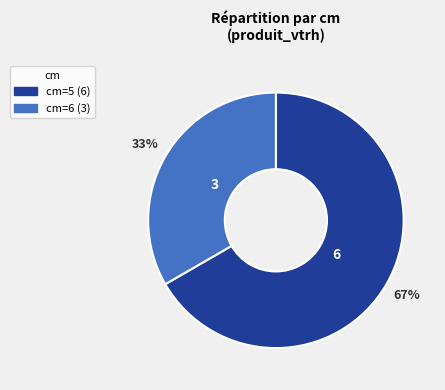

To the nearest percent, what is the average slice percentage?

50%